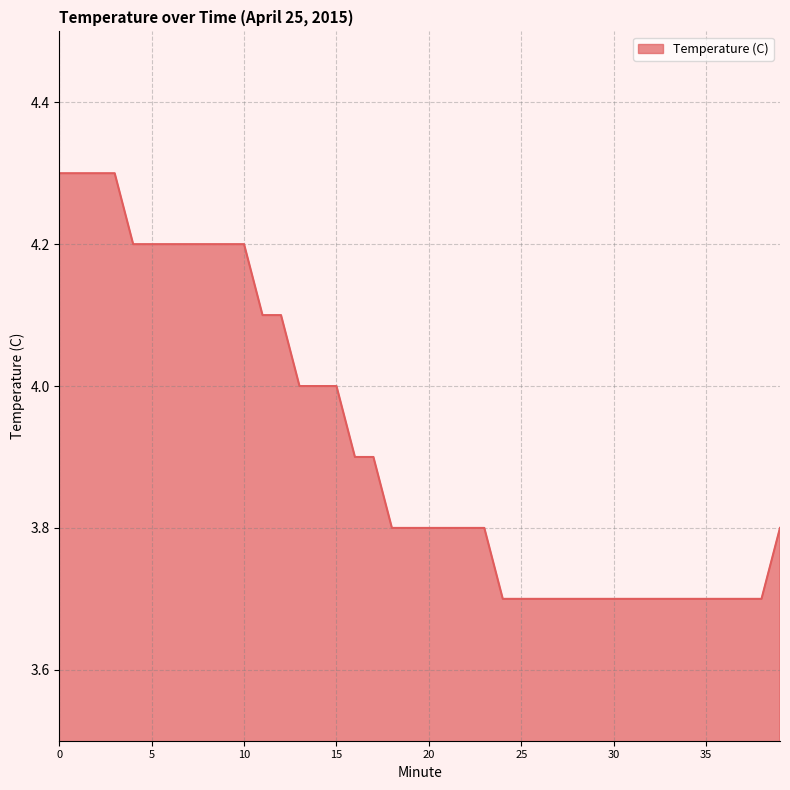

What is the difference between the maximum and minimum values?

0.6